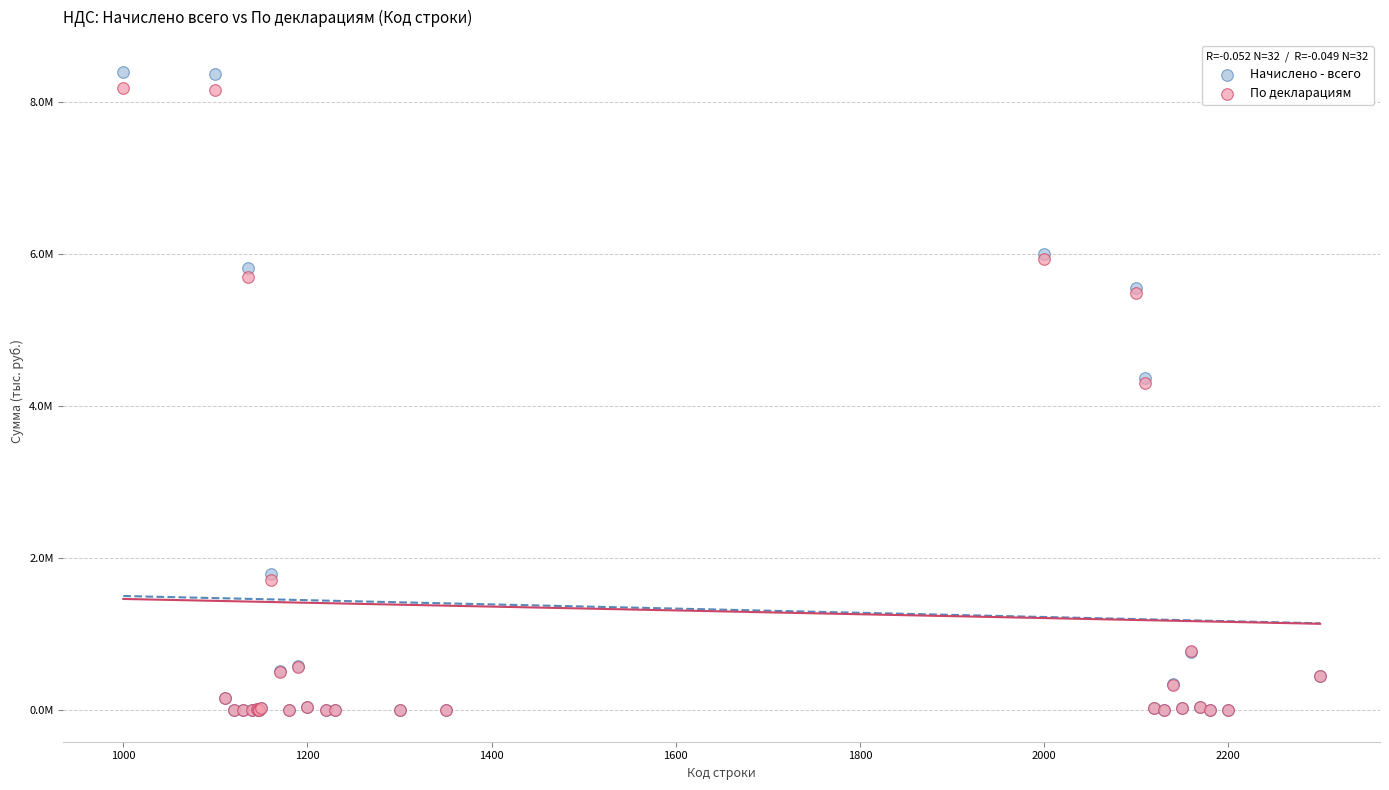

What are all the series names shown in the legend?

Начислено - всего, По декларациям